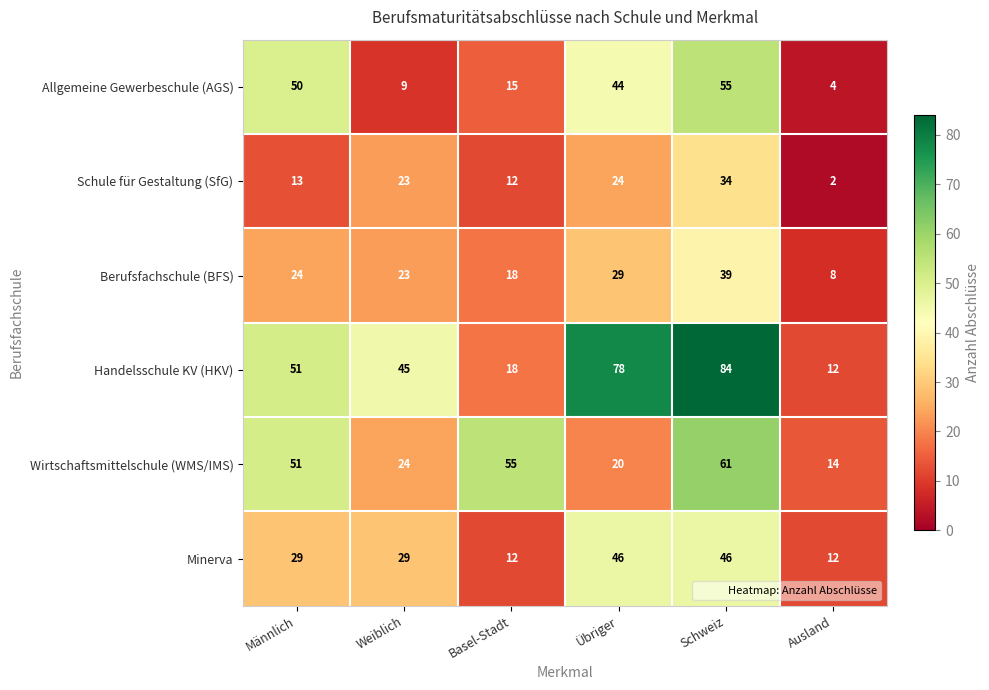

What is the sum of the Wirtschaftsmittelschule (WMS/IMS) values at Männlich and Ausland?

65